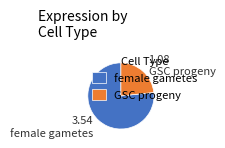

Approximately how many times larger is the value at GSC progeny compared to female gametes?

0.3